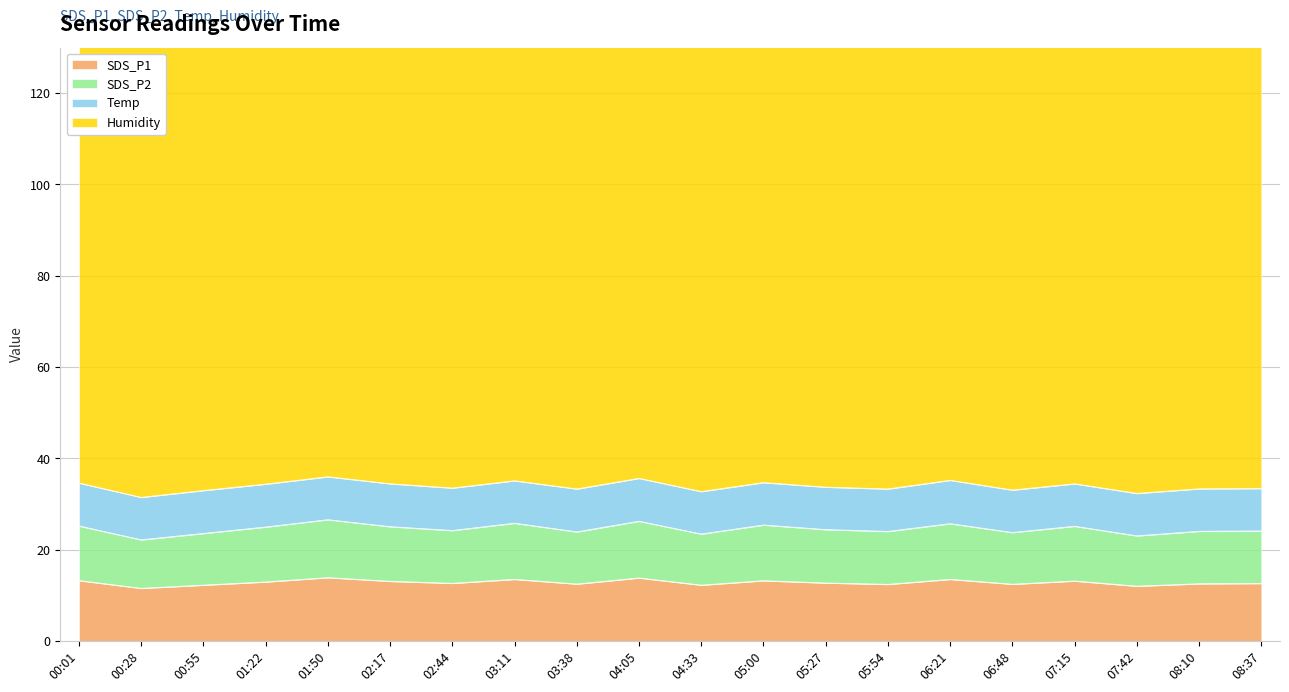

True or false: SDS_P1 has more than 2 interior local peaks.

True